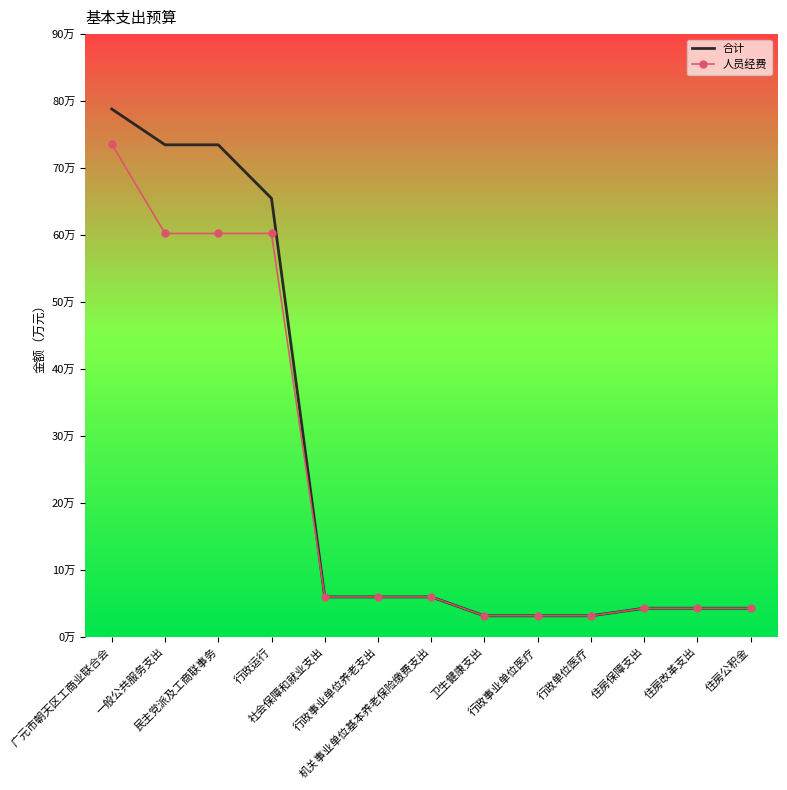

What are all the series names shown in the legend?

合计, 人员经费